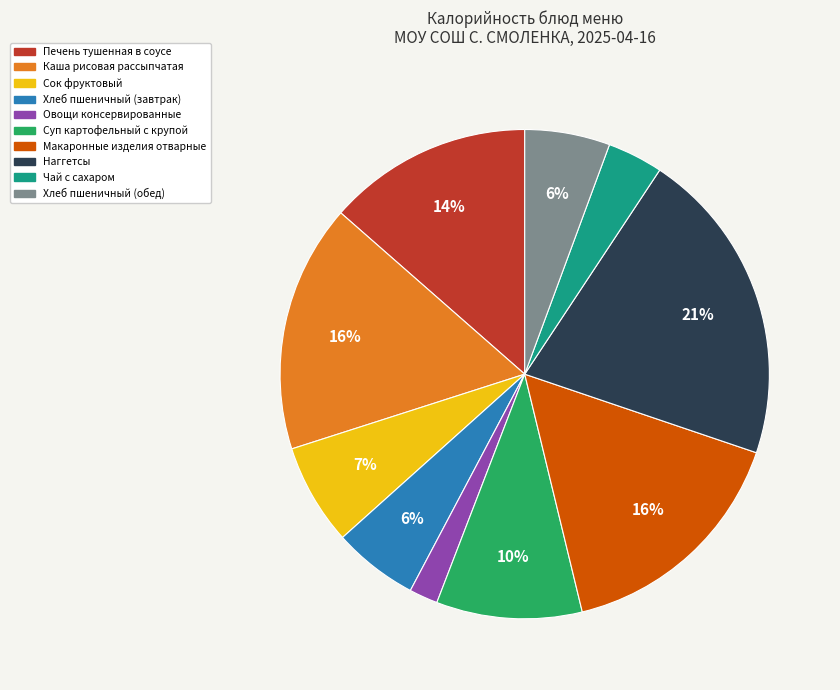

What percentage is the Макаронные изделия отварные slice, to the nearest percent?

16%